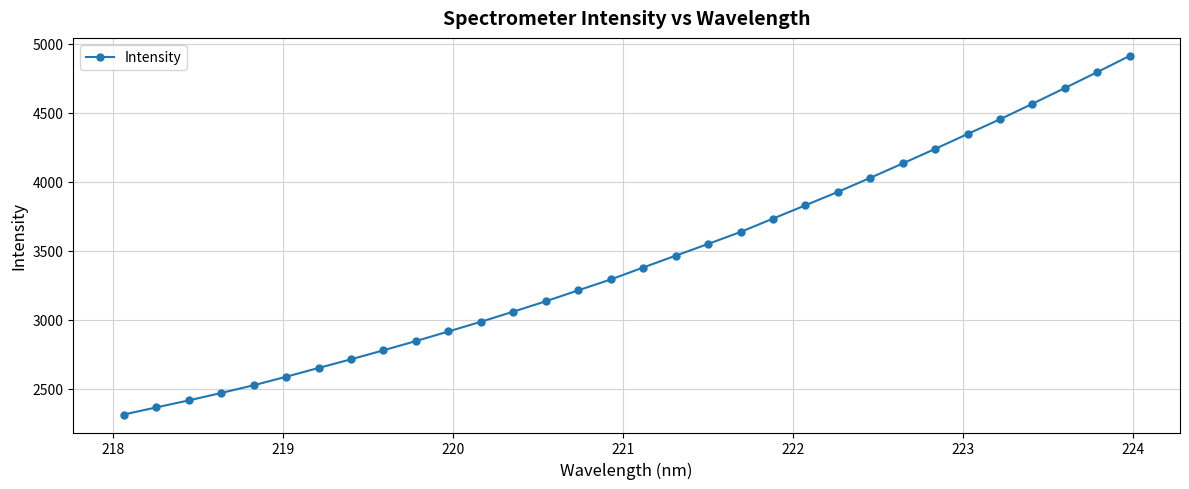

Reading right to left, transcribe all the data shown in this chart.

4912.6	4794.6	4679.3	4565.3	4452.9	4346.2	4238.3	4132.8	4028.7	3926.7	3829.6	3733.1	3636.2	3549.3	3464.4	3378.8	3292.1	3213.6	3134.1	3058.9	2985.6	2915.2	2845.9	2778.7	2713.6	2650.7	2587.0	2525.2	2469.4	2415.4	2364.8	2313.1